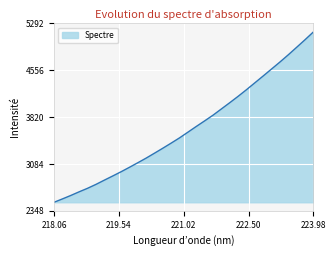

What is the smallest value displayed?

2481.8